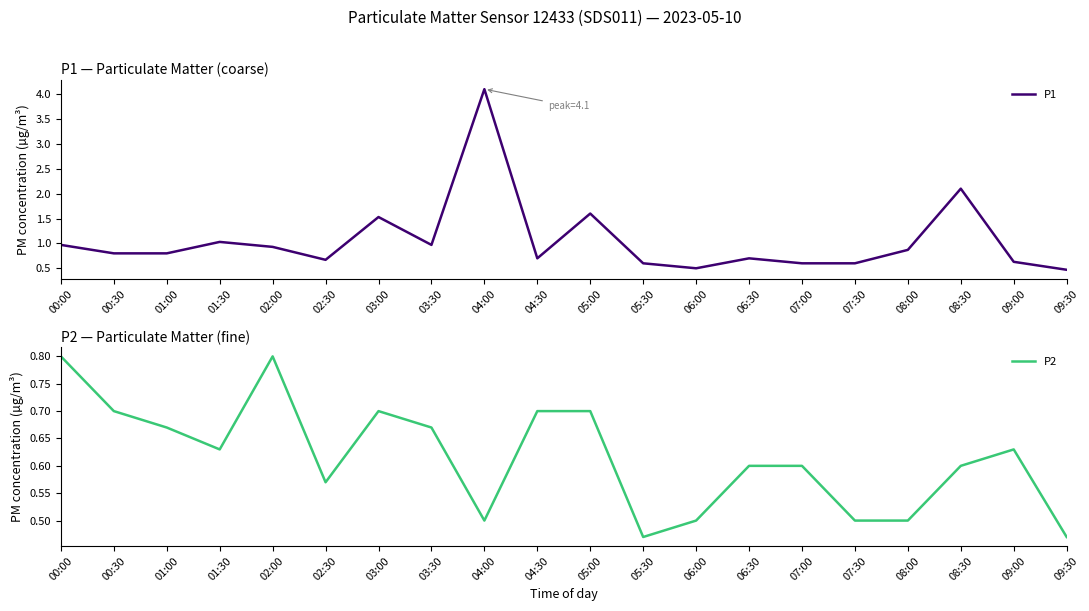

At which category does P2 reach its first local peak?

02:00